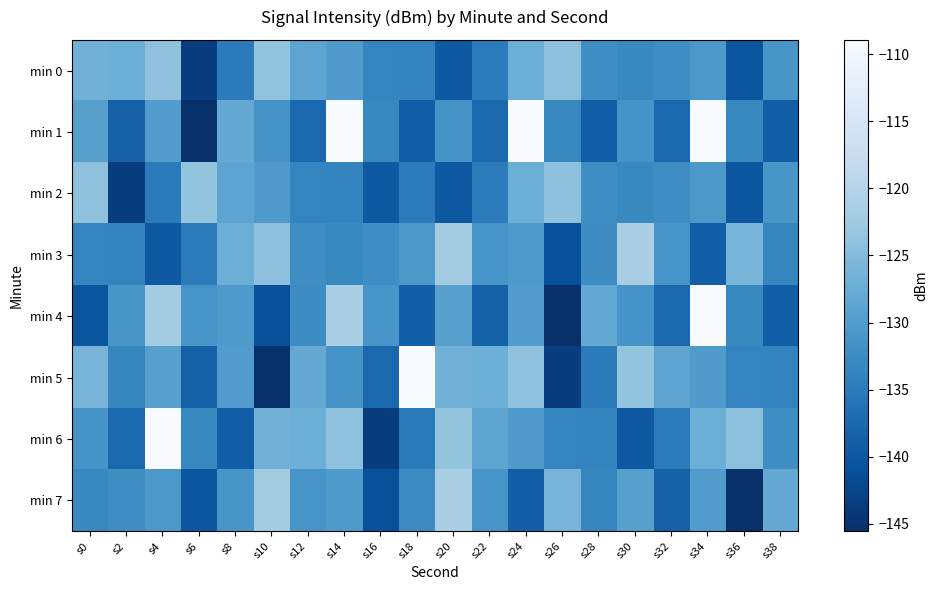

Reading left to right, transcribe all the data shown in this chart.

min 0: s0=-126.6	s2=-127.2	s4=-124.1	s6=-143.5	s8=-134.9	s10=-123.6	s12=-128.7	s14=-130.2	s16=-133.5	s18=-133.7	s20=-139.7	s22=-134.7	s24=-127.2	s26=-124.1	s28=-132.4	s30=-133.0	s32=-132.3	s34=-130.7	s36=-140.1	s38=-131.0
min 1: s0=-129.5	s2=-138.6	s4=-130.0	s6=-145.5	s8=-128.1	s10=-131.3	s12=-137.4	s14=-108.9	s16=-133.1	s18=-139.0	s20=-131.3	s22=-137.4	s24=-108.9	s26=-133.1	s28=-139.0	s30=-131.3	s32=-137.4	s34=-108.9	s36=-133.1	s38=-139.0
min 2: s0=-124.1	s2=-143.5	s4=-134.9	s6=-123.6	s8=-128.7	s10=-130.2	s12=-133.5	s14=-133.7	s16=-139.7	s18=-134.7	s20=-139.7	s22=-134.7	s24=-127.2	s26=-124.1	s28=-132.4	s30=-133.0	s32=-132.3	s34=-130.7	s36=-140.1	s38=-131.0
min 3: s0=-133.5	s2=-133.7	s4=-139.7	s6=-134.7	s8=-127.2	s10=-124.1	s12=-132.4	s14=-133.0	s16=-132.3	s18=-130.7	s20=-122.0	s22=-131.2	s24=-130.4	s26=-141.1	s28=-132.6	s30=-121.3	s32=-131.2	s34=-138.9	s36=-126.2	s38=-133.4
min 4: s0=-140.1	s2=-131.0	s4=-122.0	s6=-131.2	s8=-130.4	s10=-141.1	s12=-132.6	s14=-121.3	s16=-131.2	s18=-138.9	s20=-129.5	s22=-138.6	s24=-130.0	s26=-145.5	s28=-128.1	s30=-131.3	s32=-137.4	s34=-108.9	s36=-133.1	s38=-139.0
min 5: s0=-126.2	s2=-133.4	s4=-129.5	s6=-138.6	s8=-130.0	s10=-145.5	s12=-128.1	s14=-131.3	s16=-137.4	s18=-108.9	s20=-126.6	s22=-127.2	s24=-124.1	s26=-143.5	s28=-134.9	s30=-123.6	s32=-128.7	s34=-130.2	s36=-133.5	s38=-133.7
min 6: s0=-131.3	s2=-137.4	s4=-108.9	s6=-133.1	s8=-139.0	s10=-126.6	s12=-127.2	s14=-124.1	s16=-143.5	s18=-134.9	s20=-123.6	s22=-128.7	s24=-130.2	s26=-133.5	s28=-133.7	s30=-139.7	s32=-134.7	s34=-127.2	s36=-124.1	s38=-132.4
min 7: s0=-133.0	s2=-132.3	s4=-130.7	s6=-140.1	s8=-131.0	s10=-122.0	s12=-131.2	s14=-130.4	s16=-141.1	s18=-132.6	s20=-121.3	s22=-131.2	s24=-138.9	s26=-126.2	s28=-133.4	s30=-129.5	s32=-138.6	s34=-130.0	s36=-145.5	s38=-128.1